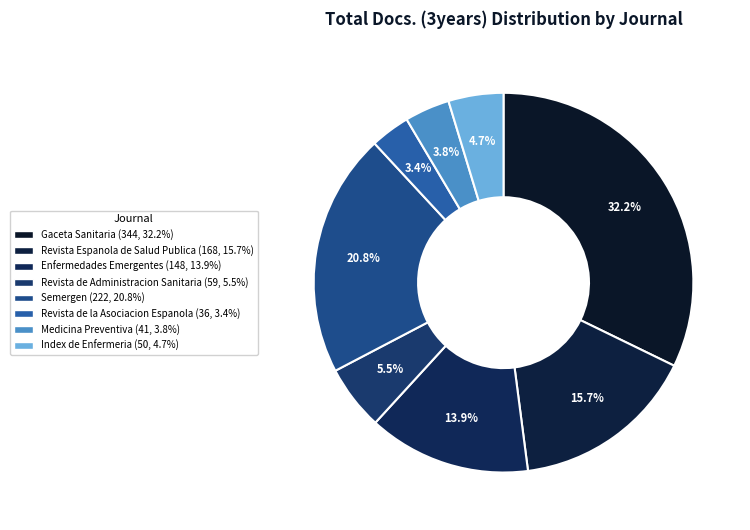

To the nearest percent, what is the difference between the largest and smallest slice percentages?

29%